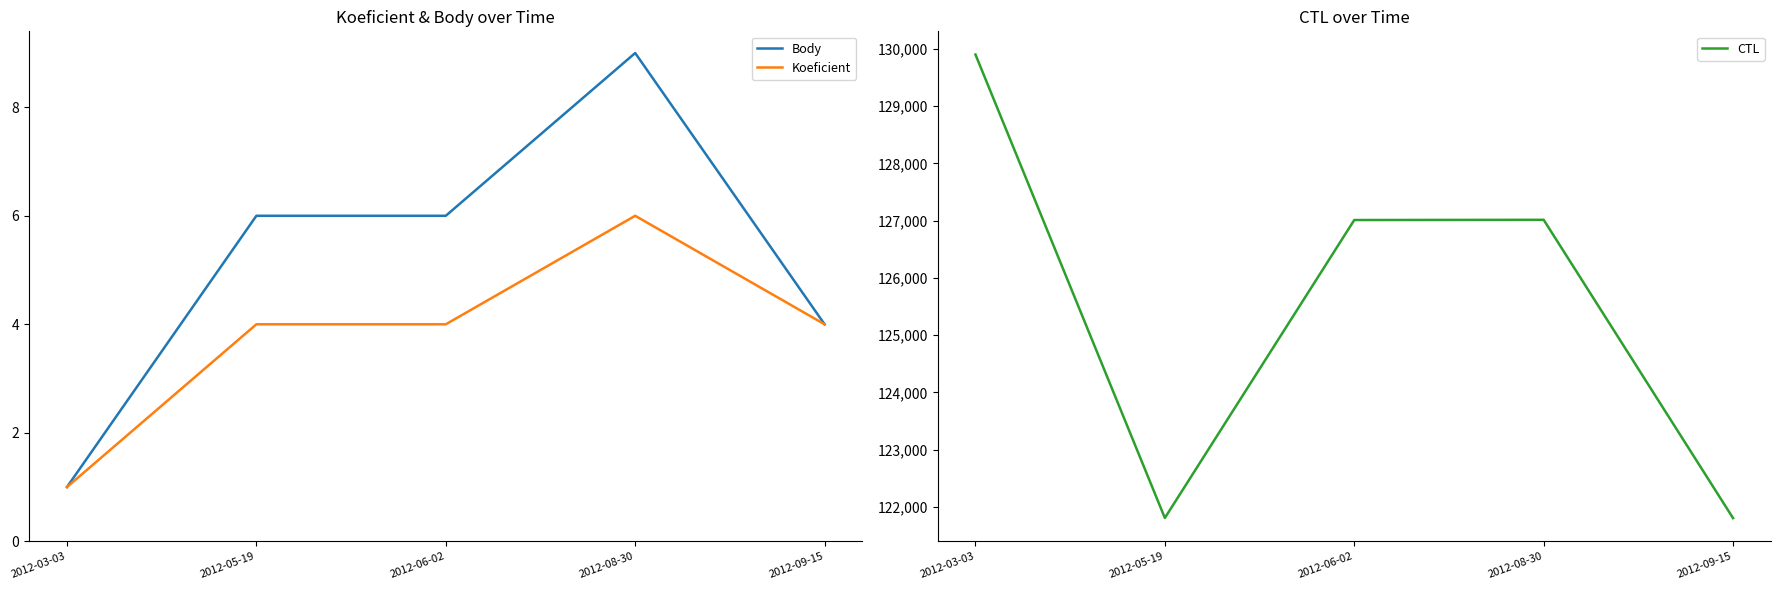

Reading left to right, list all the values displayed in this chart.

Body: 2012-03-03=1	2012-05-19=6	2012-06-02=6	2012-08-30=9	2012-09-15=4
Koeficient: 2012-03-03=1	2012-05-19=4	2012-06-02=4	2012-08-30=6	2012-09-15=4
CTL: 2012-03-03=129901	2012-05-19=121809	2012-06-02=127011	2012-08-30=127015	2012-09-15=121806